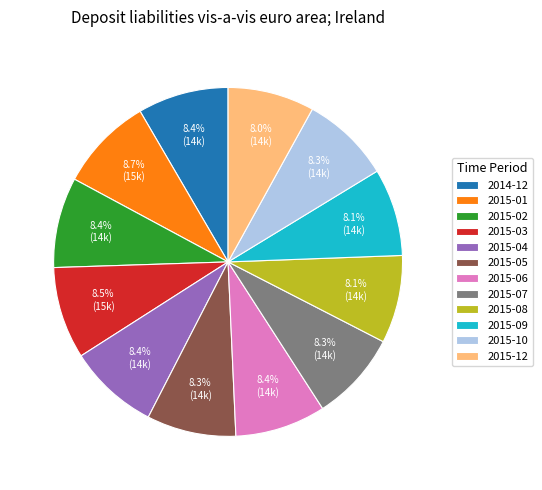

Does 2015-12 represent more than half of the total?

No